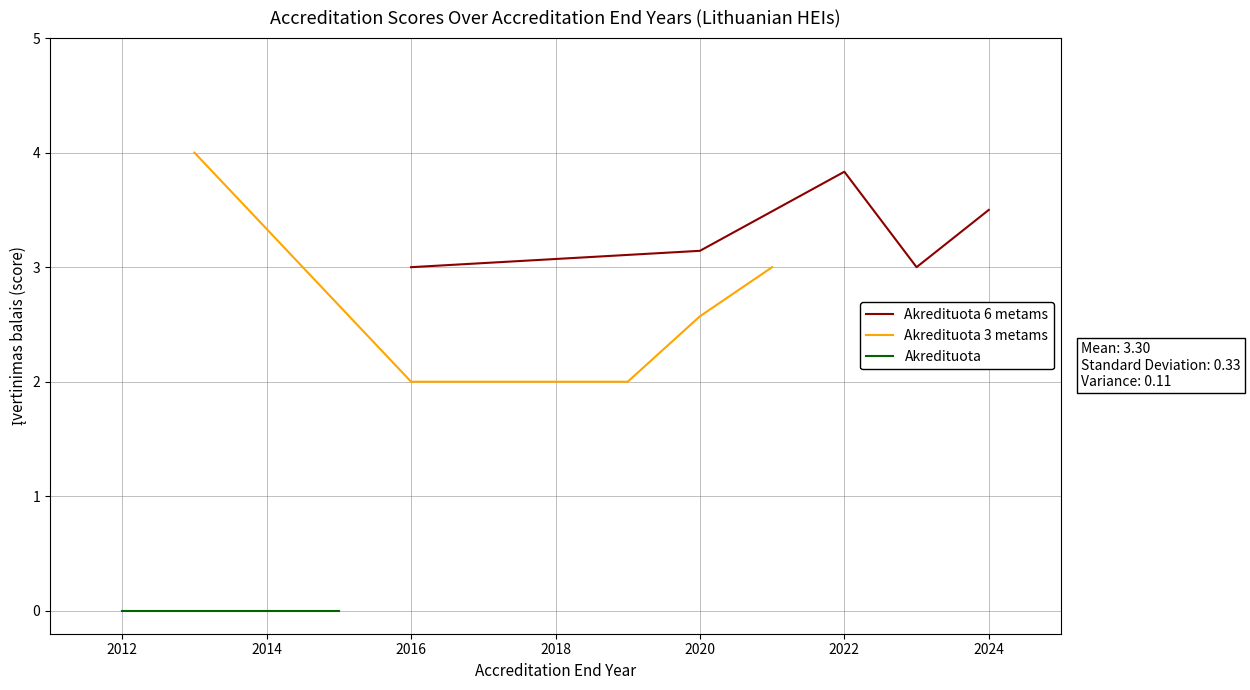

True or false: Akredituota 6 metams has a value of 3.5 at 2024.

True